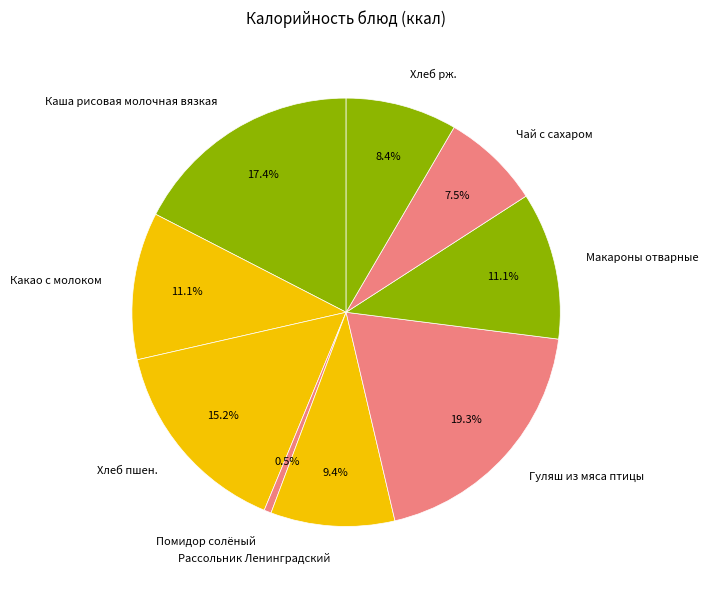

Does Какао с молоком represent more than half of the total?

No